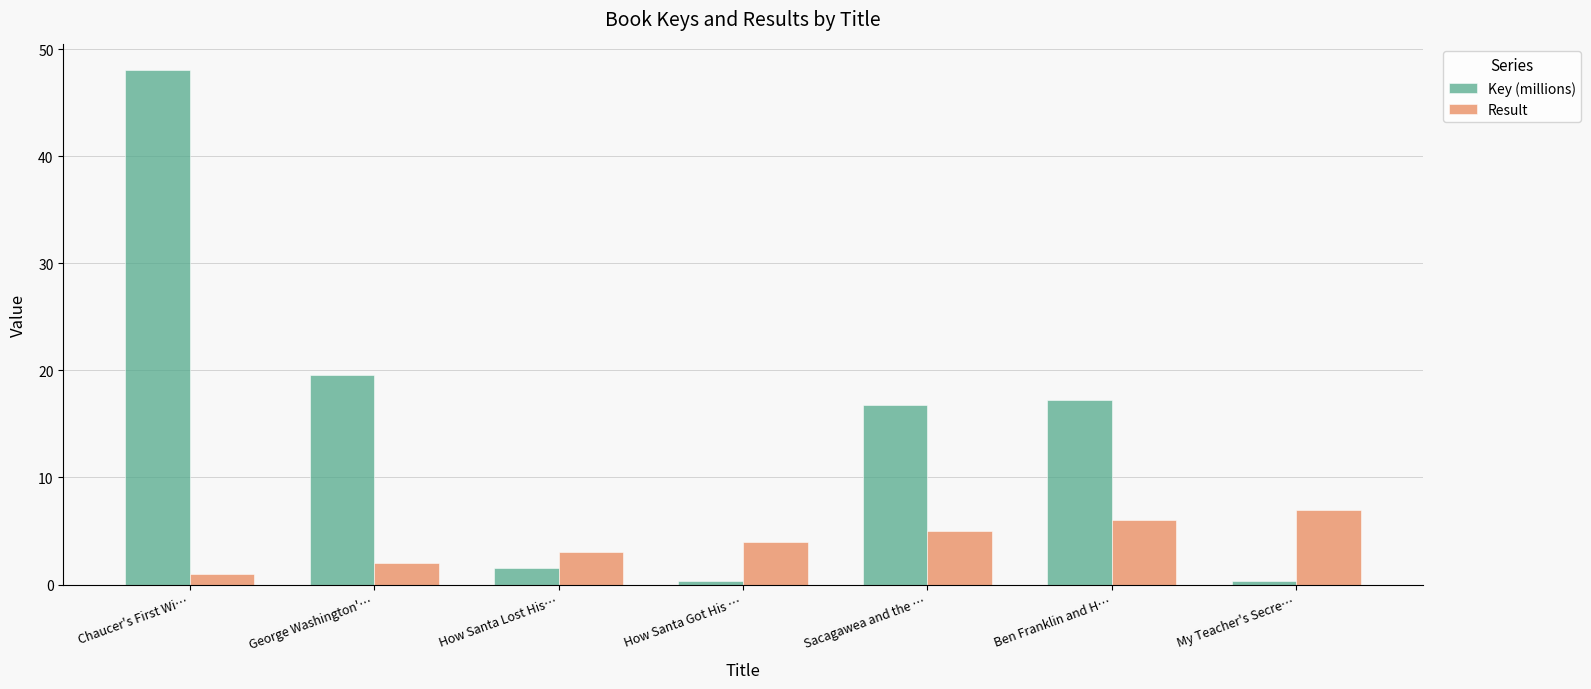

At which category is the sum across all series the highest?

Chaucer's First Wi…